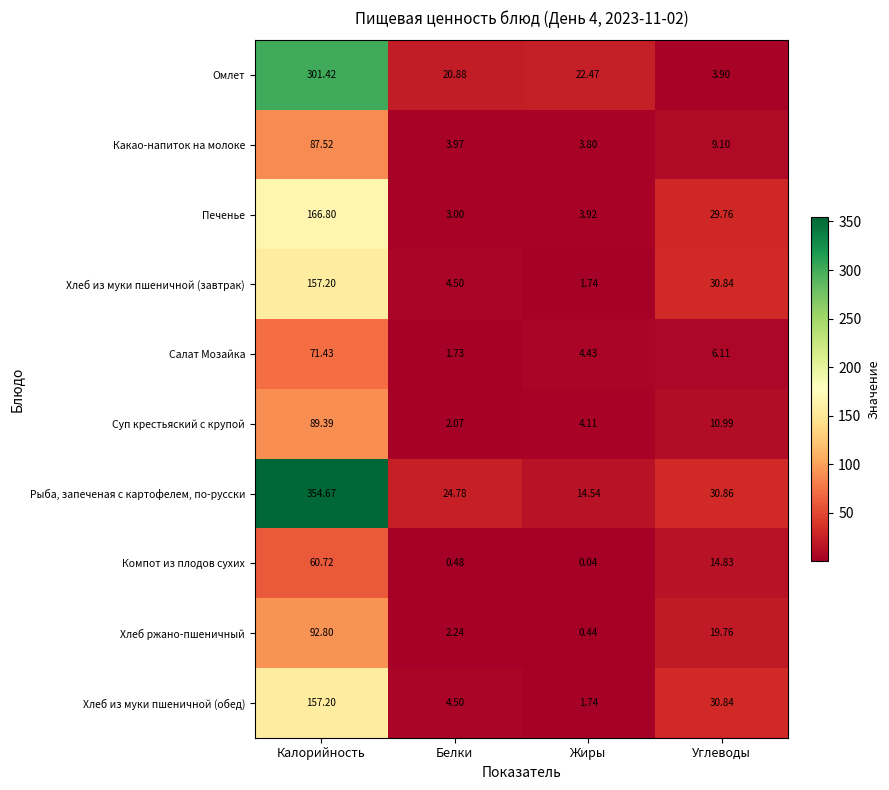

At which label does Печенье reach its peak?

Калорийность